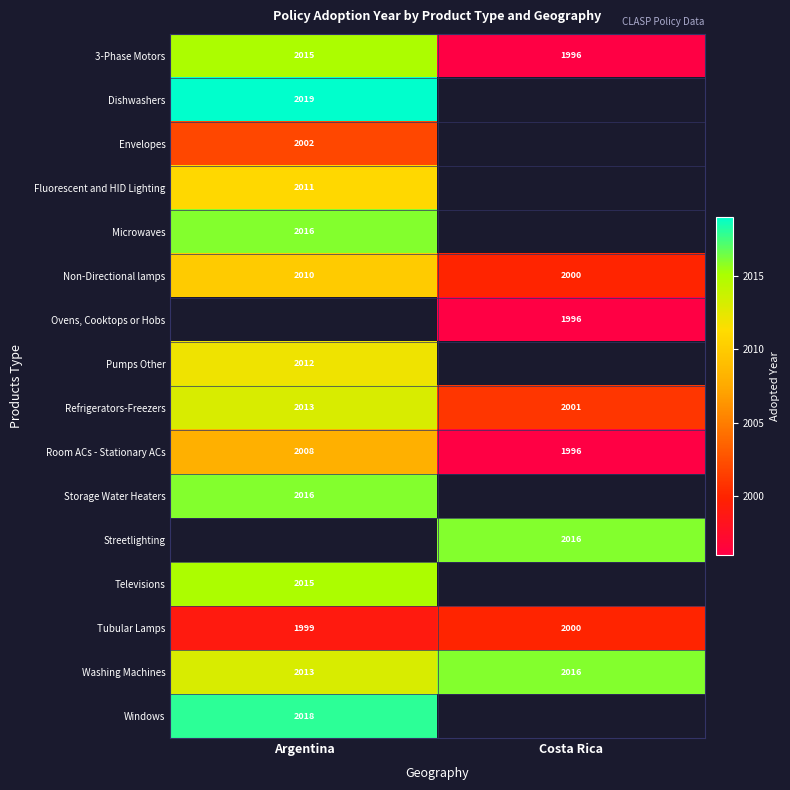

What is the sum of all Non-Directional lamps values?

4010